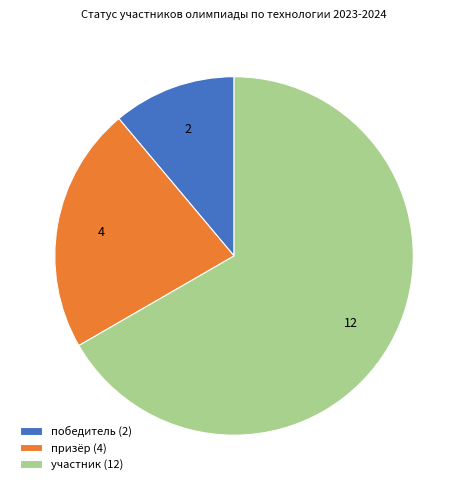

The победитель slice represents 20% of the pie. True or false?

False